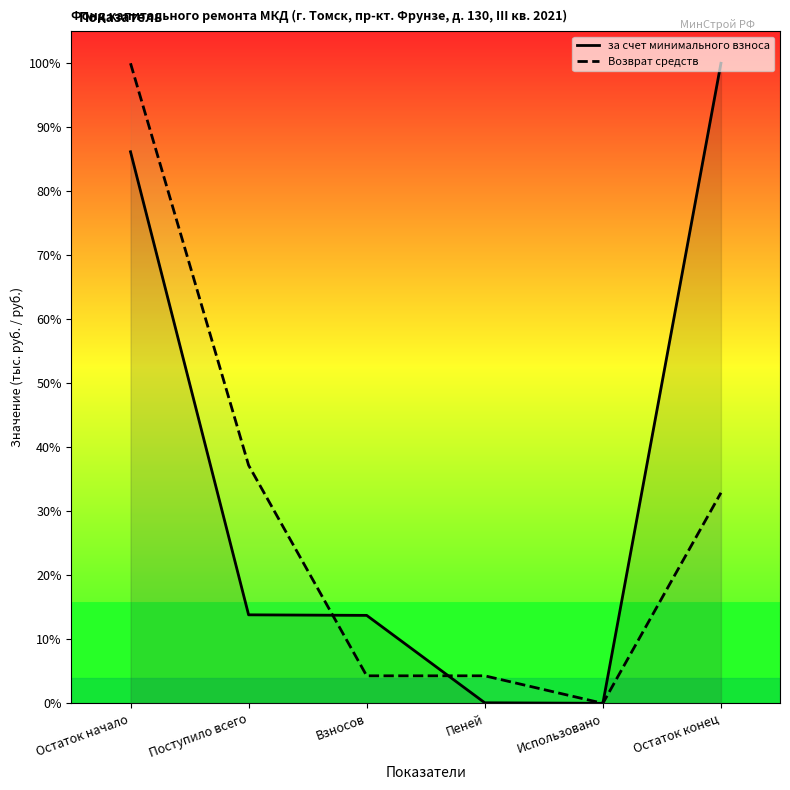

What is the difference between the second highest and second lowest values in the за счет минимального взноса series?

0.9